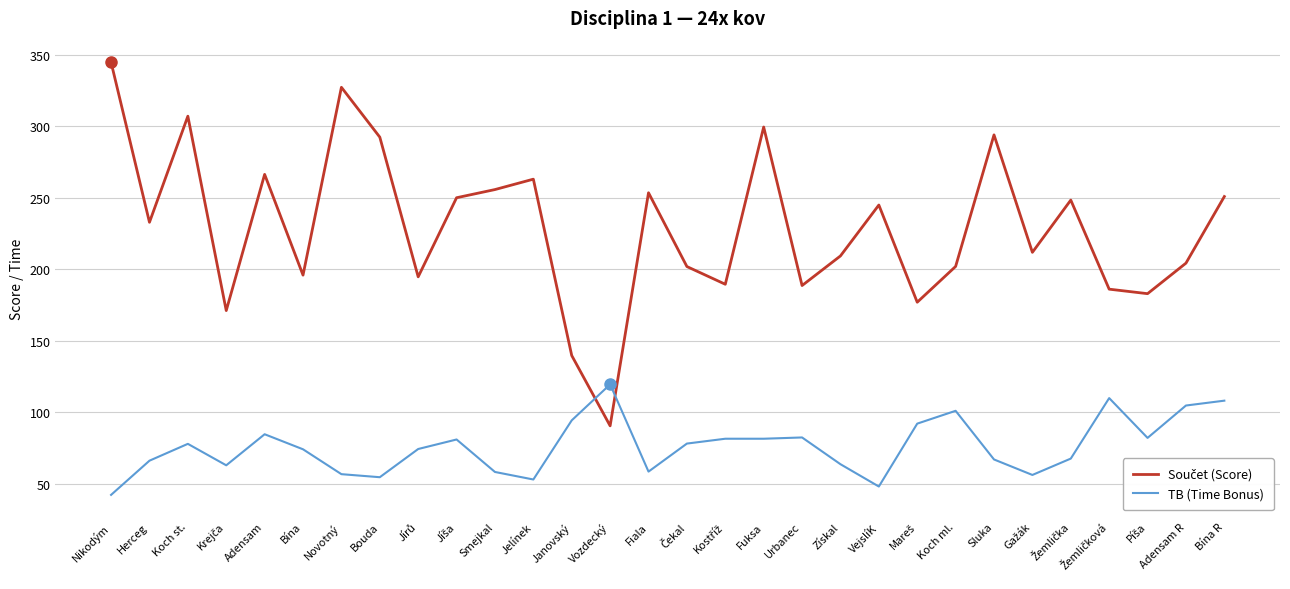

What position from the right is Janovský?

18